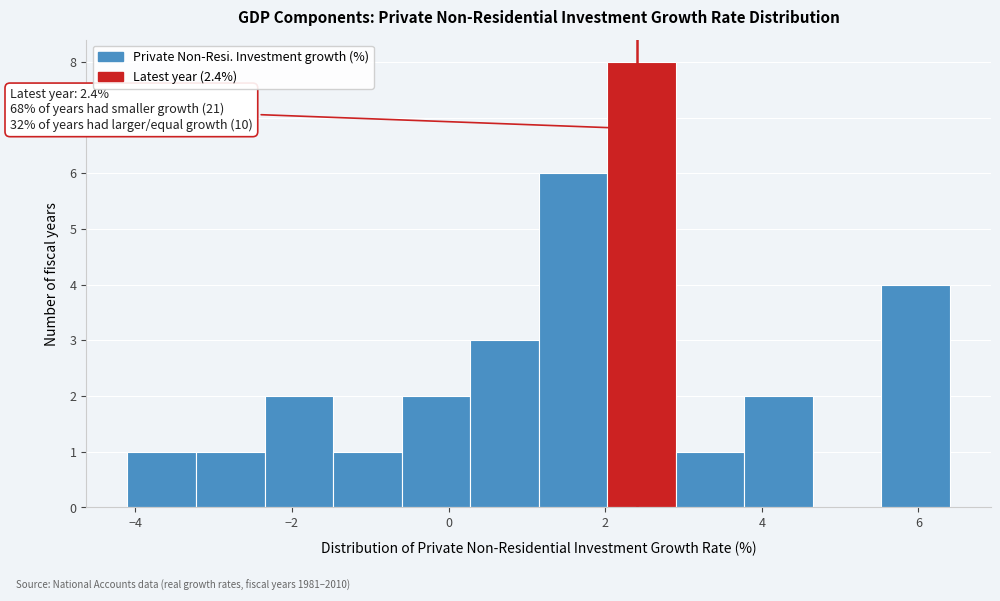

Over which range of the x-axis is the bar tallest?

2.0 to 3.0